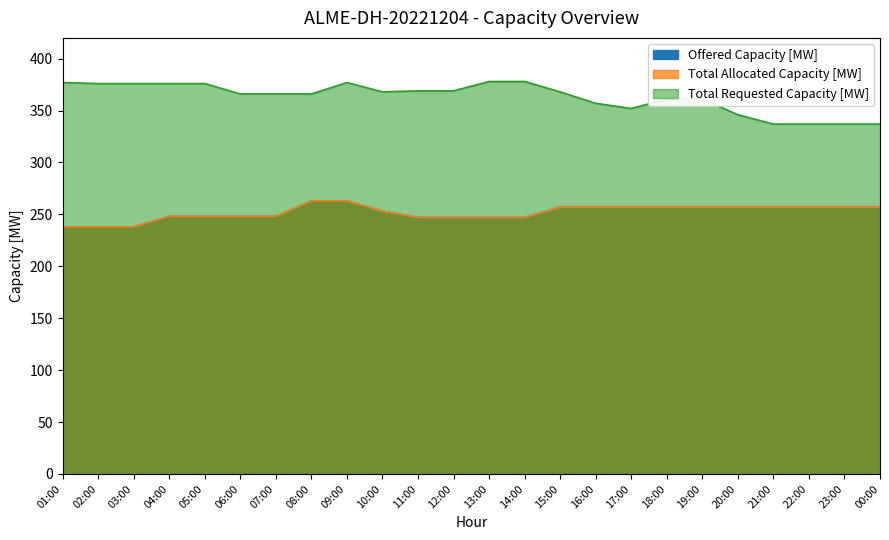

What is the sum of all Offered Capacity [MW] values?

6043